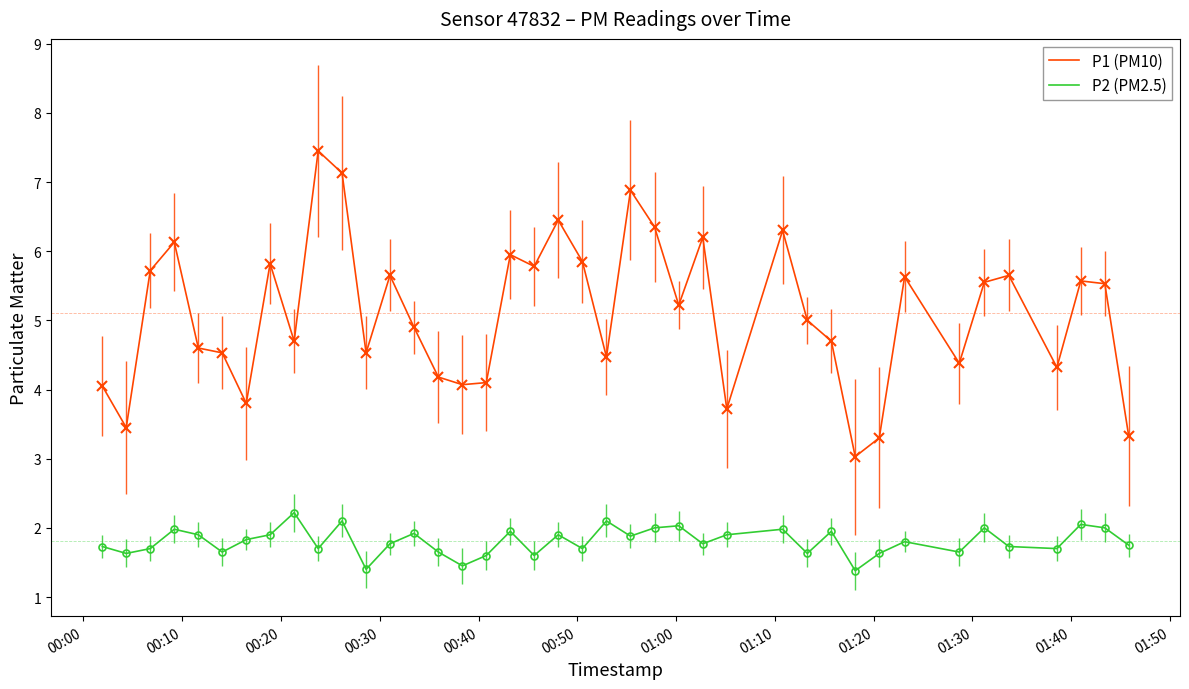

What is the highest value of the P2 (PM2.5) series?

2.2